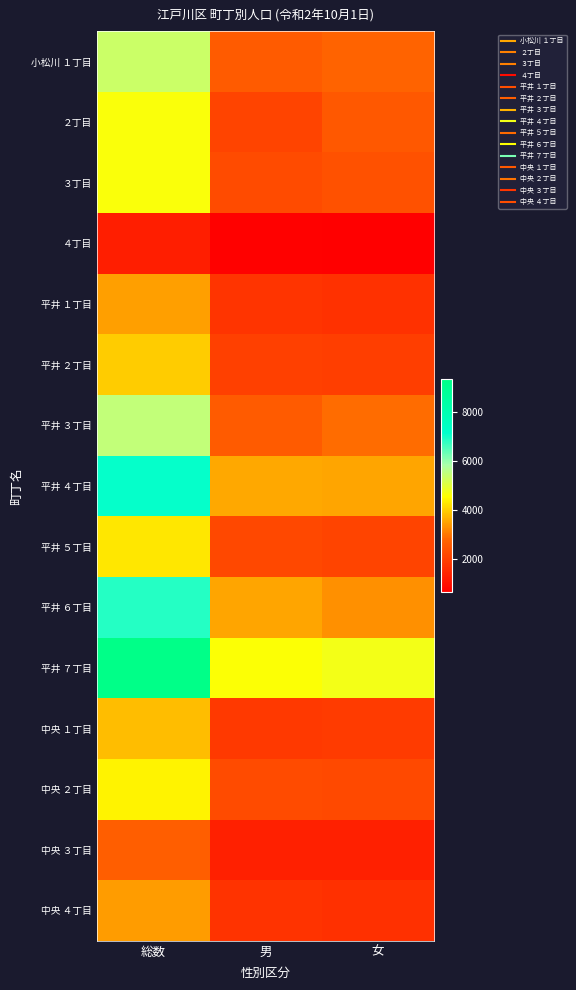

Reading left to right, list all the values displayed in this chart.

小松川 １丁目: 総数=5327	男=2580	女=2747
２丁目: 総数=4635	男=2122	女=2513
３丁目: 総数=4630	男=2249	女=2381
４丁目: 総数=1311	男=678	女=633
平井 １丁目: 総数=3480	男=1782	女=1698
平井 ２丁目: 総数=3988	男=2011	女=1977
平井 ３丁目: 総数=5483	男=2583	女=2900
平井 ４丁目: 総数=7103	男=3569	女=3534
平井 ５丁目: 総数=4272	男=2165	女=2107
平井 ６丁目: 総数=6847	男=3538	女=3309
平井 ７丁目: 総数=9324	男=4595	女=4729
中央 １丁目: 総数=3793	男=1879	女=1914
中央 ２丁目: 総数=4435	男=2236	女=2199
中央 ３丁目: 総数=2645	男=1319	女=1326
中央 ４丁目: 総数=3428	男=1747	女=1681